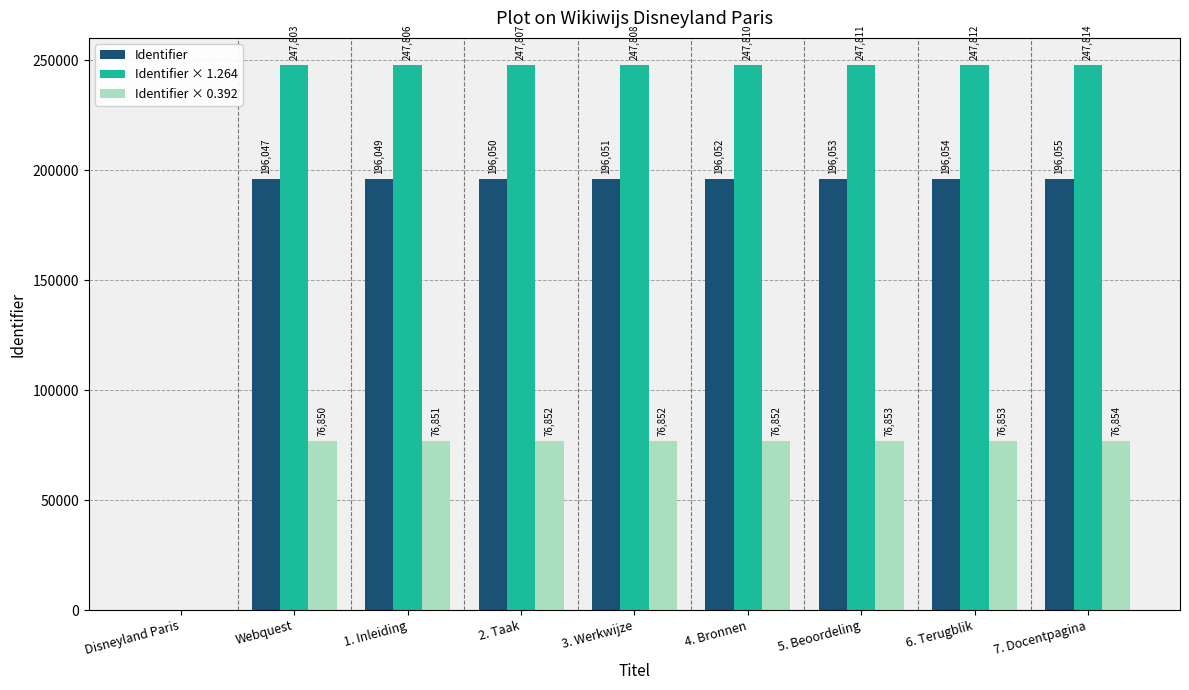

The Identifier series shows 196050.0 at 2. Taak. True or false?

True